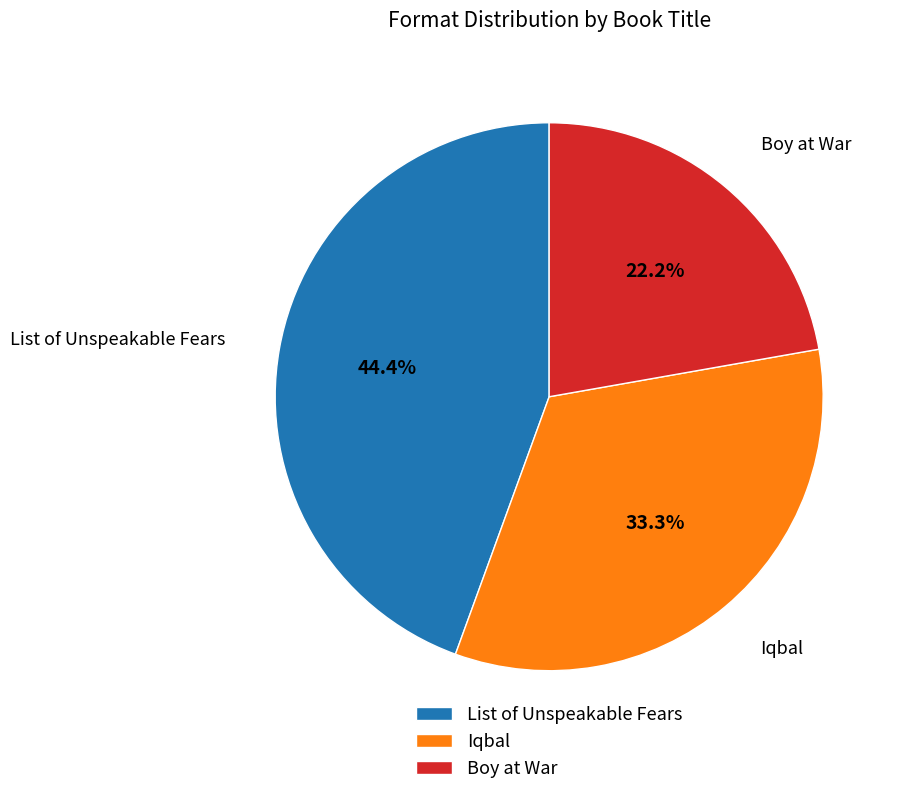

Is there a majority slice in this chart?

No